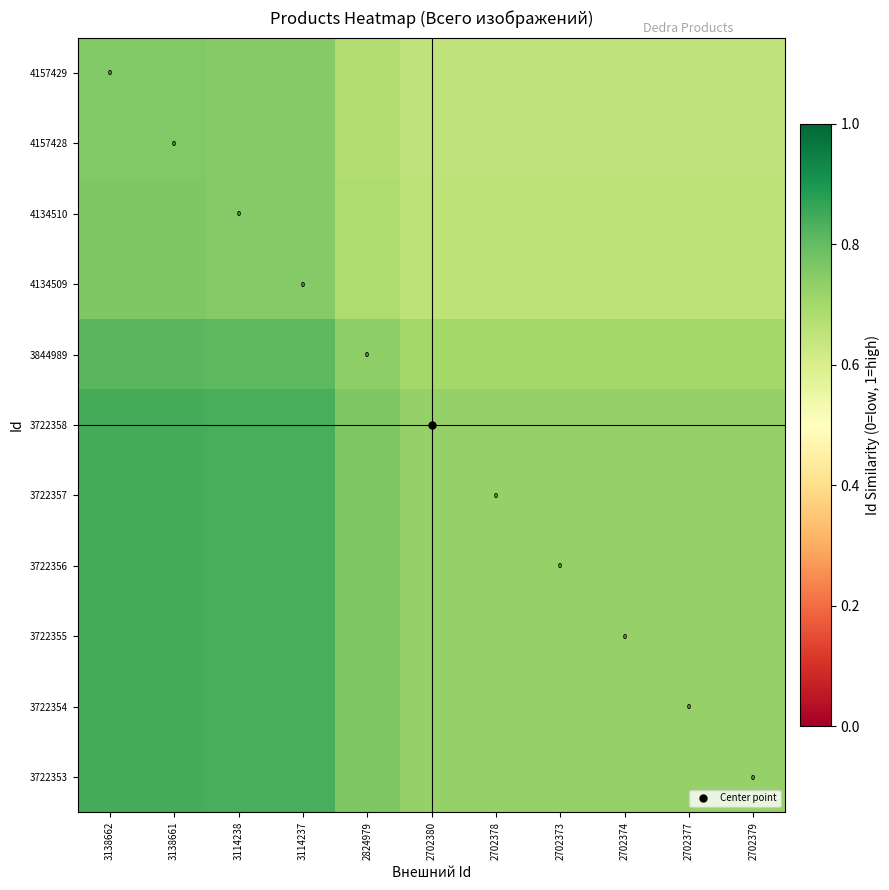

What is the difference between the maximum and minimum values in the 4157428 series?

0.1